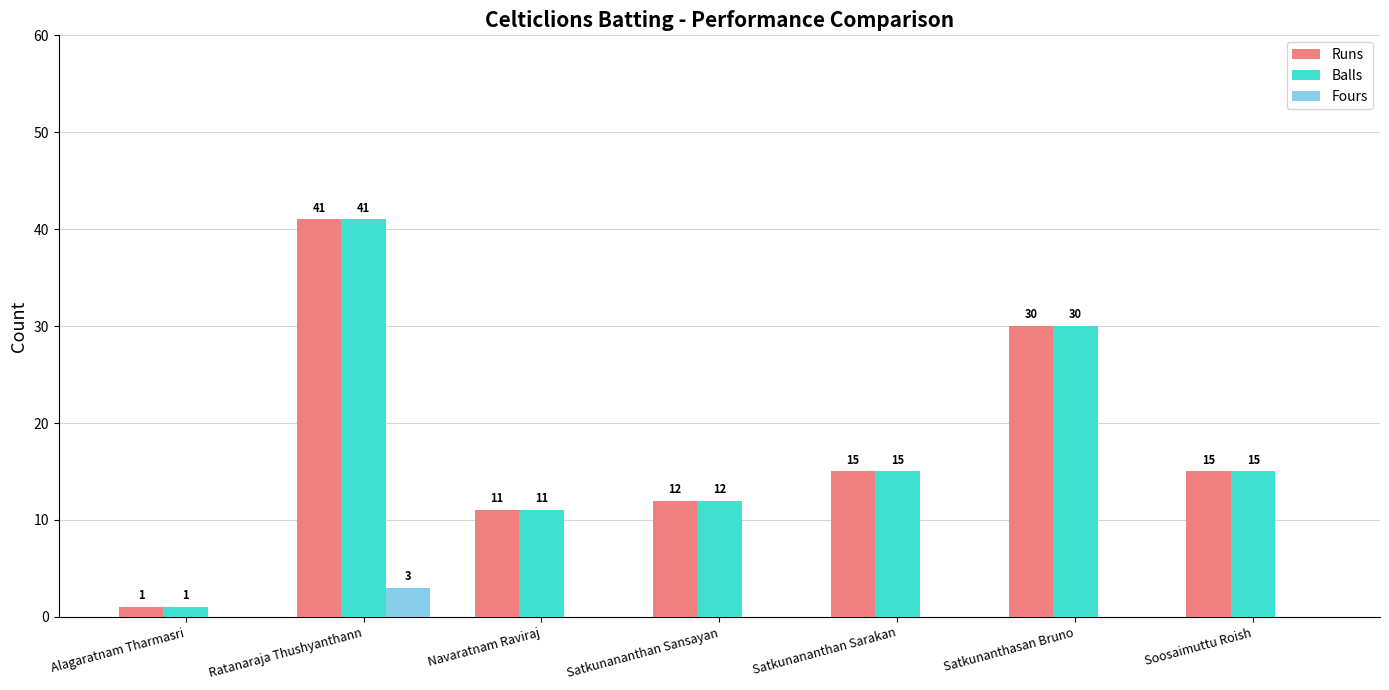

What is the maximum value shown in the chart?

41